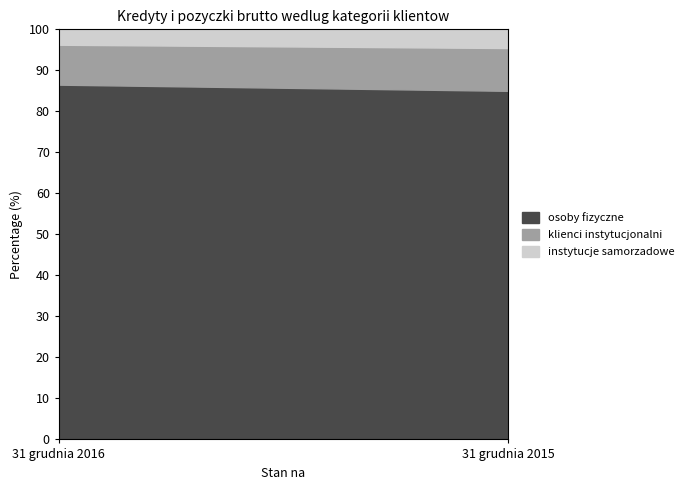

The value of osoby fizyczne at 31 grudnia 2015 is 59.3. True or false?

False